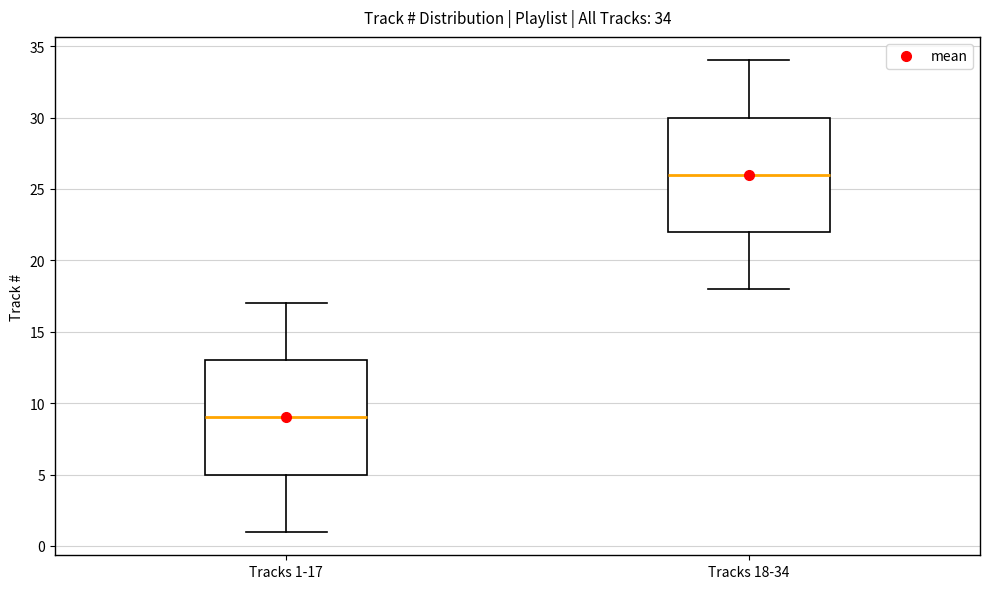

Which box has the lowest median line?

Tracks 1-17